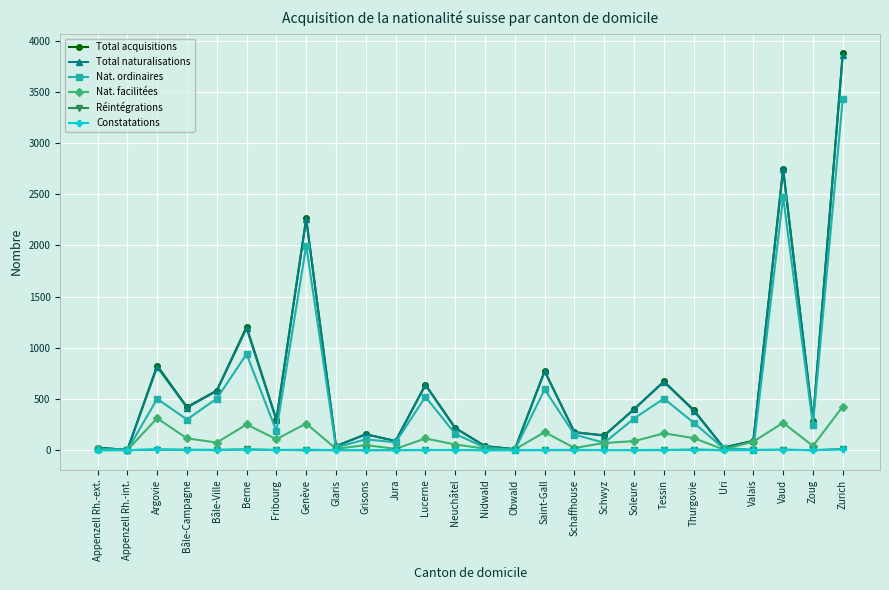

Is it true that Réintégrations equals 0 at Appenzell Rh.-int.?

True